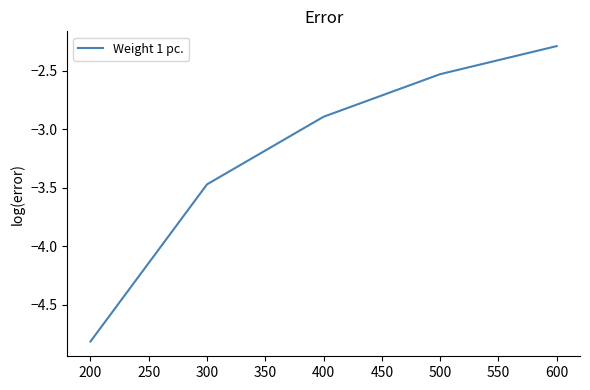

Which category has the lowest value across all series?

200